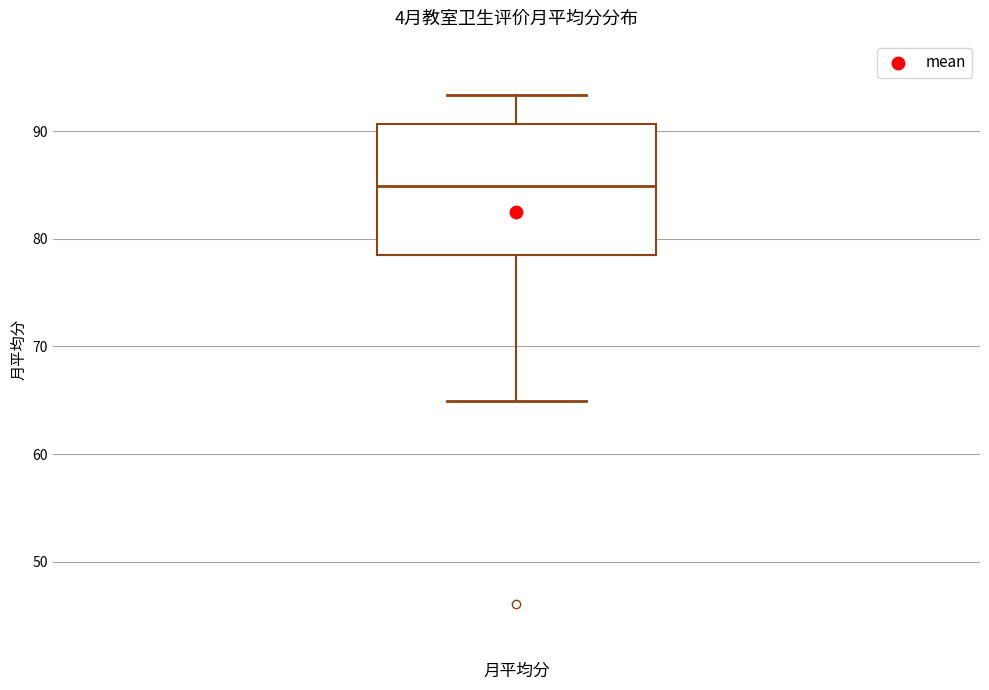

Transcribe this box plot: give where the median line is, the range the box spans, and where the two whiskers end, as read against the y-axis. The values are not printed on the chart, so give them approximately, as read against the axis.

median 85, box 79 to 91, whiskers 65 to 93